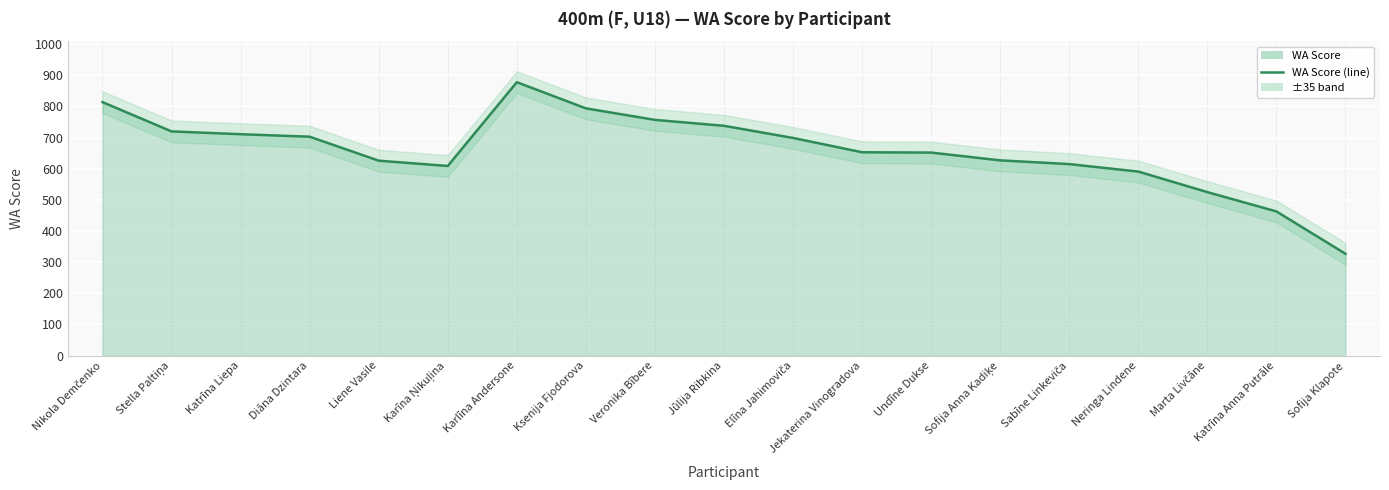

How many interior local valleys (lower than both neighbors) does the data have?

1